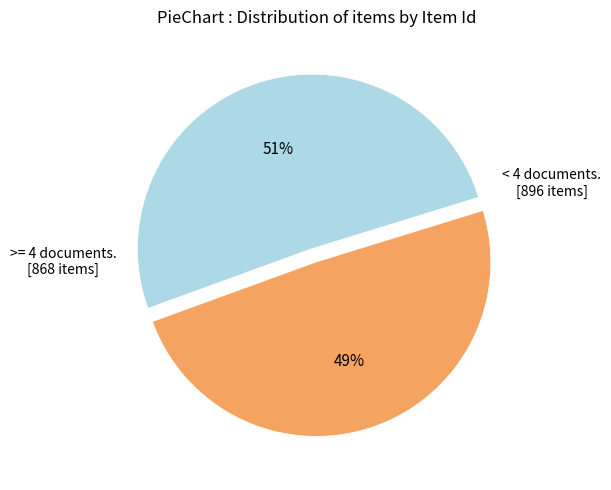

To the nearest percent, what is the difference between the largest and smallest slice percentages?

2%